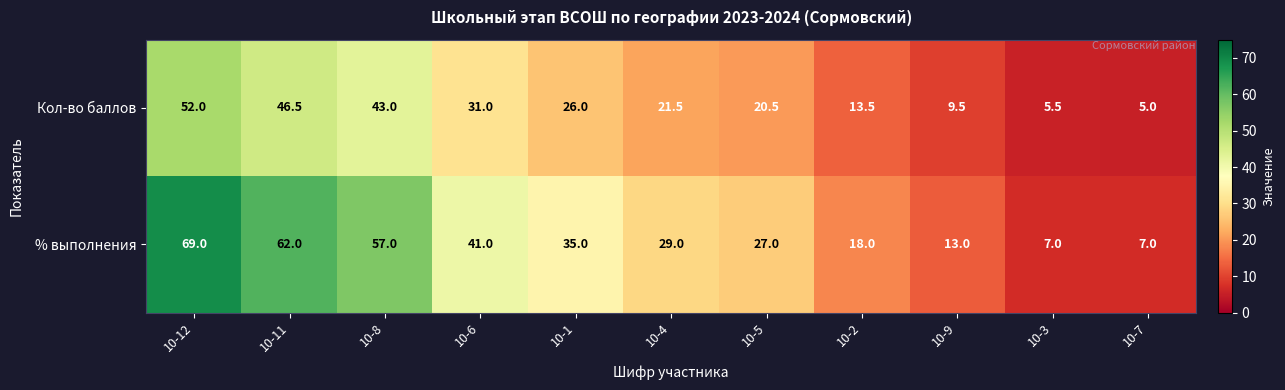

List the series in order of their overall mean, lowest first.

Кол-во баллов, % выполнения